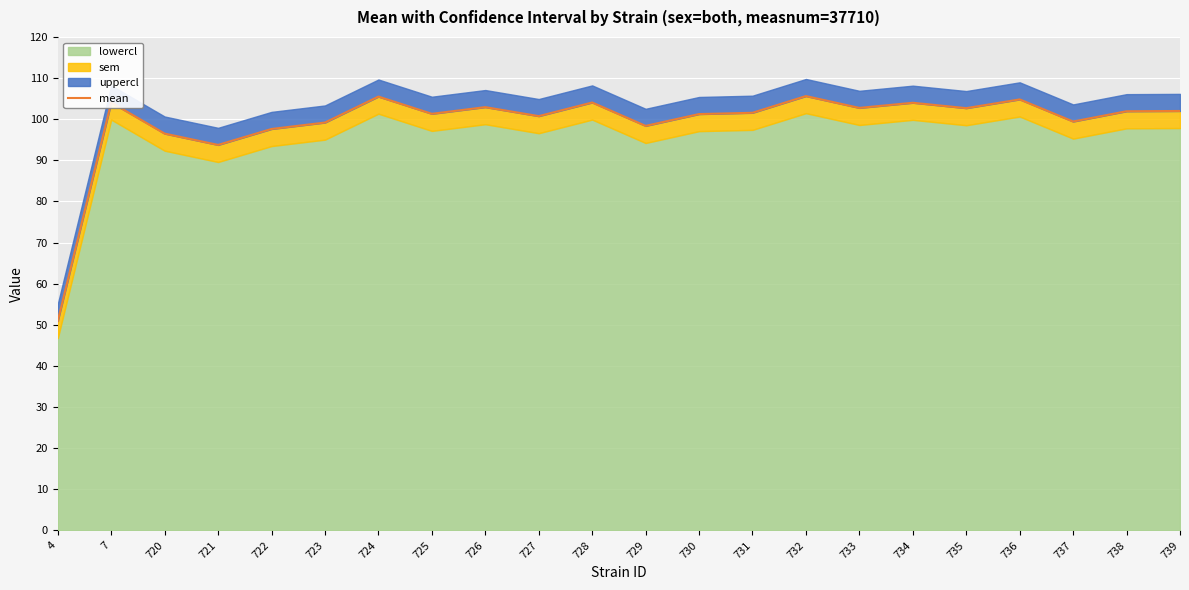

Which has a higher value, 732 or 725?

732